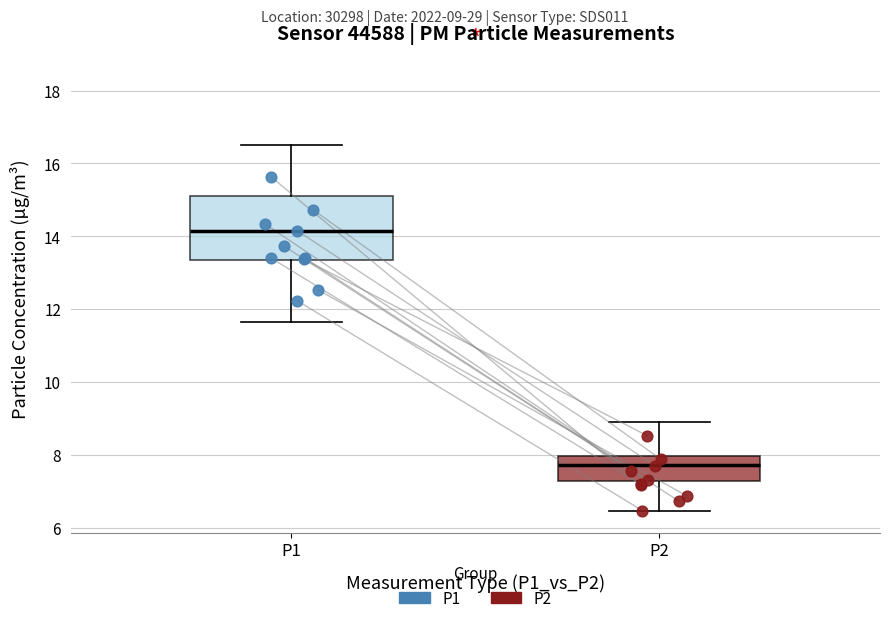

Reading left to right, read every box against the y-axis: the position of its median line, the range the box covers, and the ends of its whiskers. The values are not printed on the chart, so give them approximately, as read against the axis.

P1: median 14.2, box 13.4 to 15.0, whiskers 11.6 to 16.6
P2: median 7.8, box 7.2 to 8.0, whiskers 6.4 to 9.0